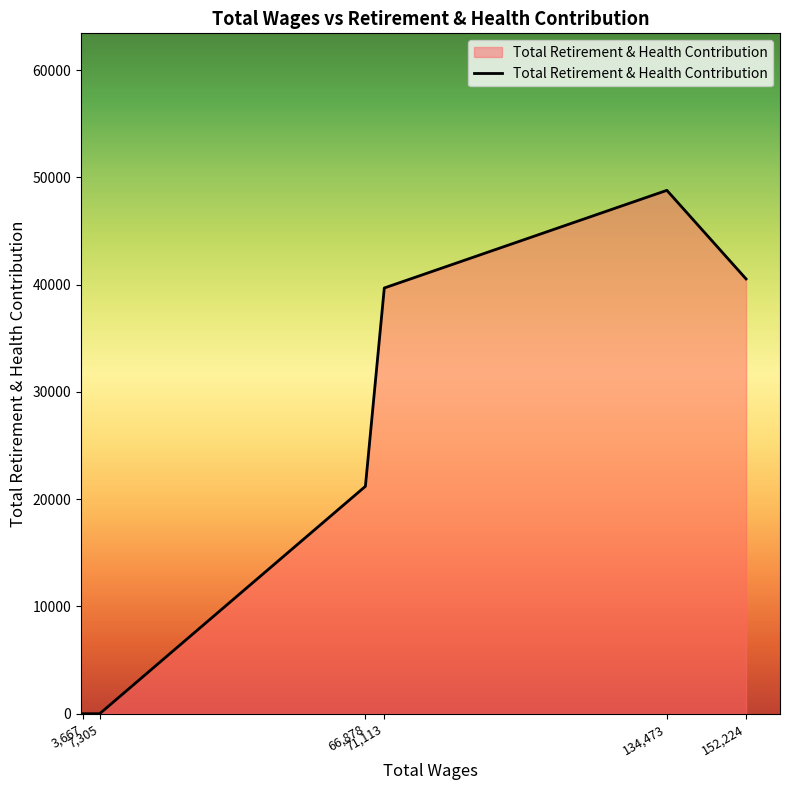

How many values are below 39694?

3